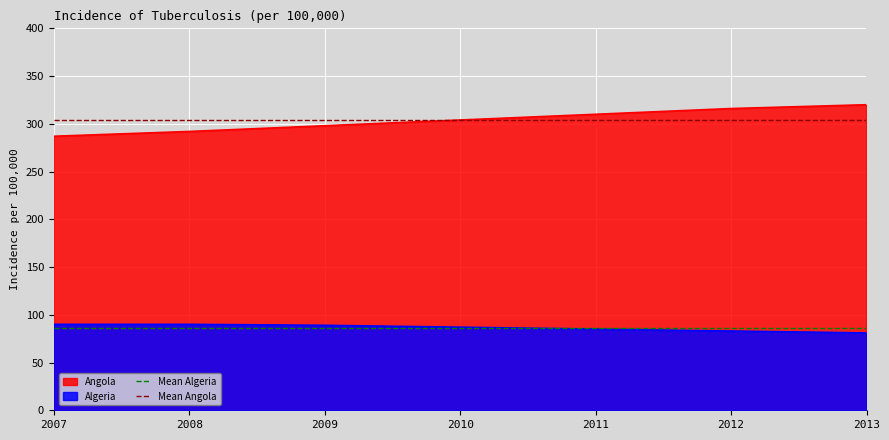

The value of Angola at 2009 is 532. True or false?

False